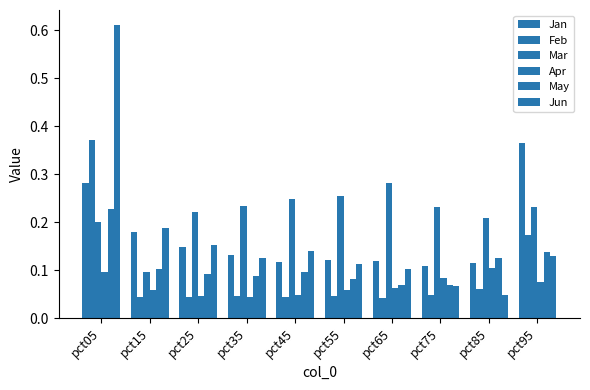

At which category does the chart reach its peak across all series?

pct05